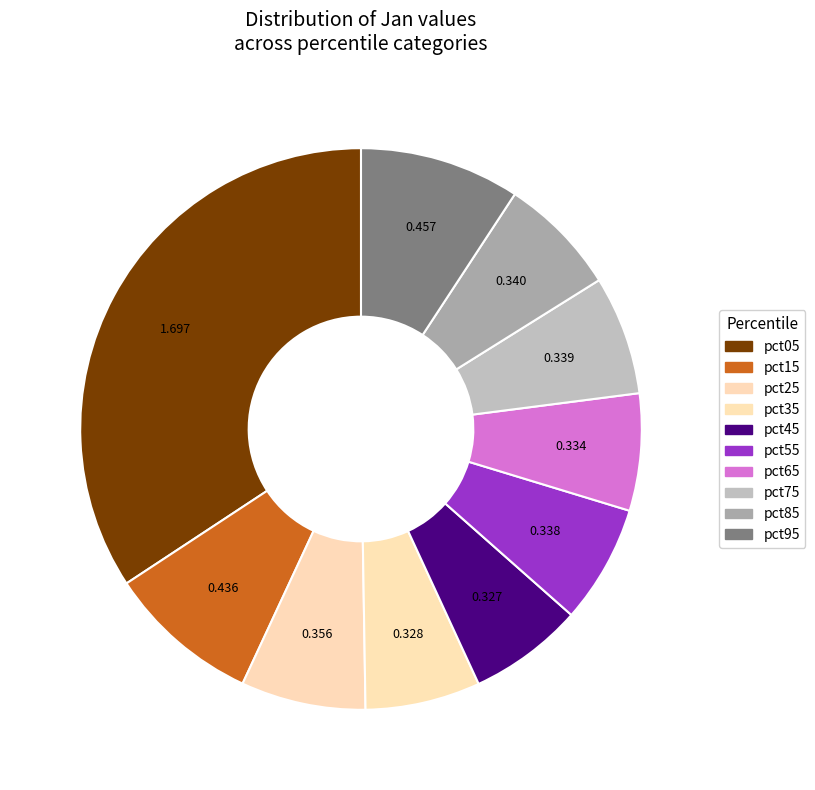

What is the largest slice in the pie chart?

pct05